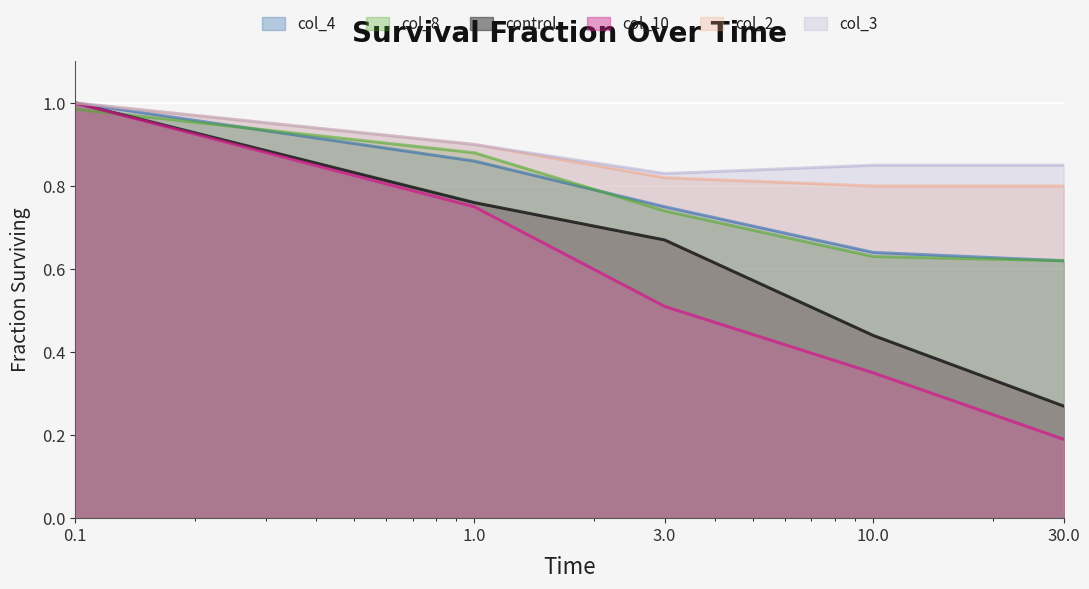

True or false: col_2 and col_3 intersect in this chart.

False